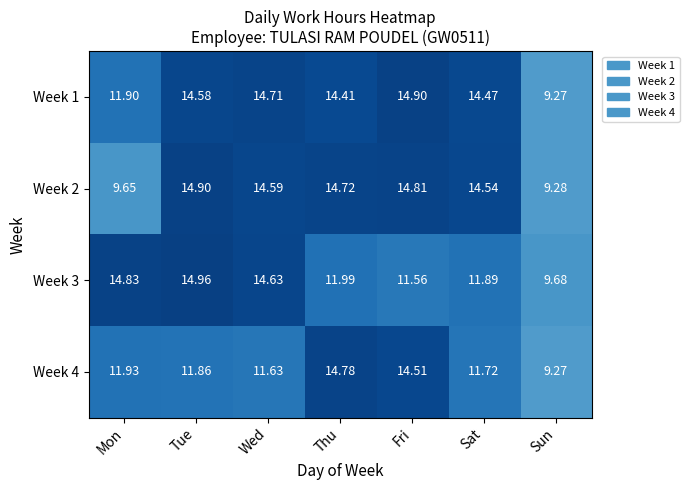

List the series in order of their overall mean, lowest first.

Week 4, Week 3, Week 2, Week 1